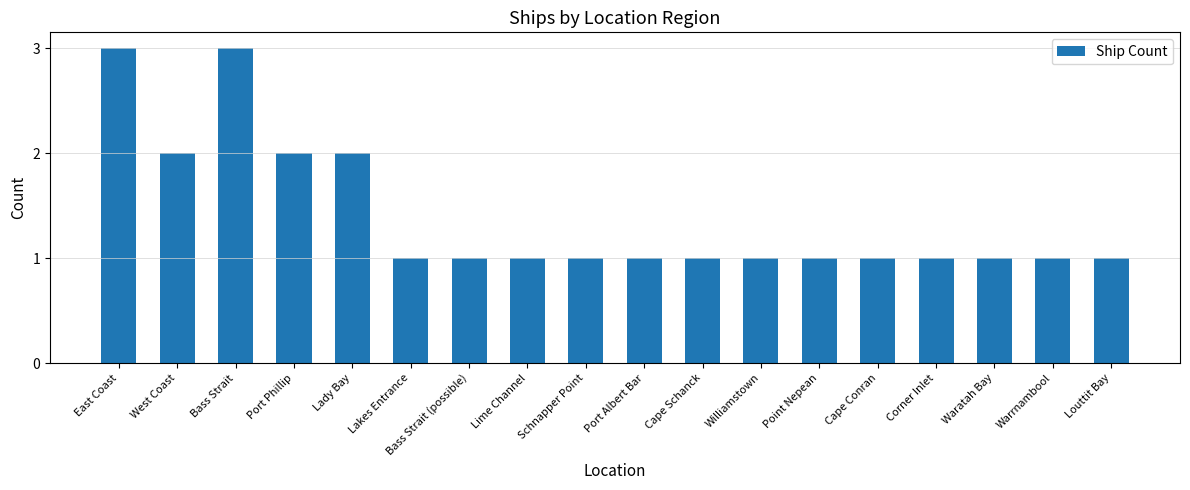

What is the maximum value shown in the chart?

3